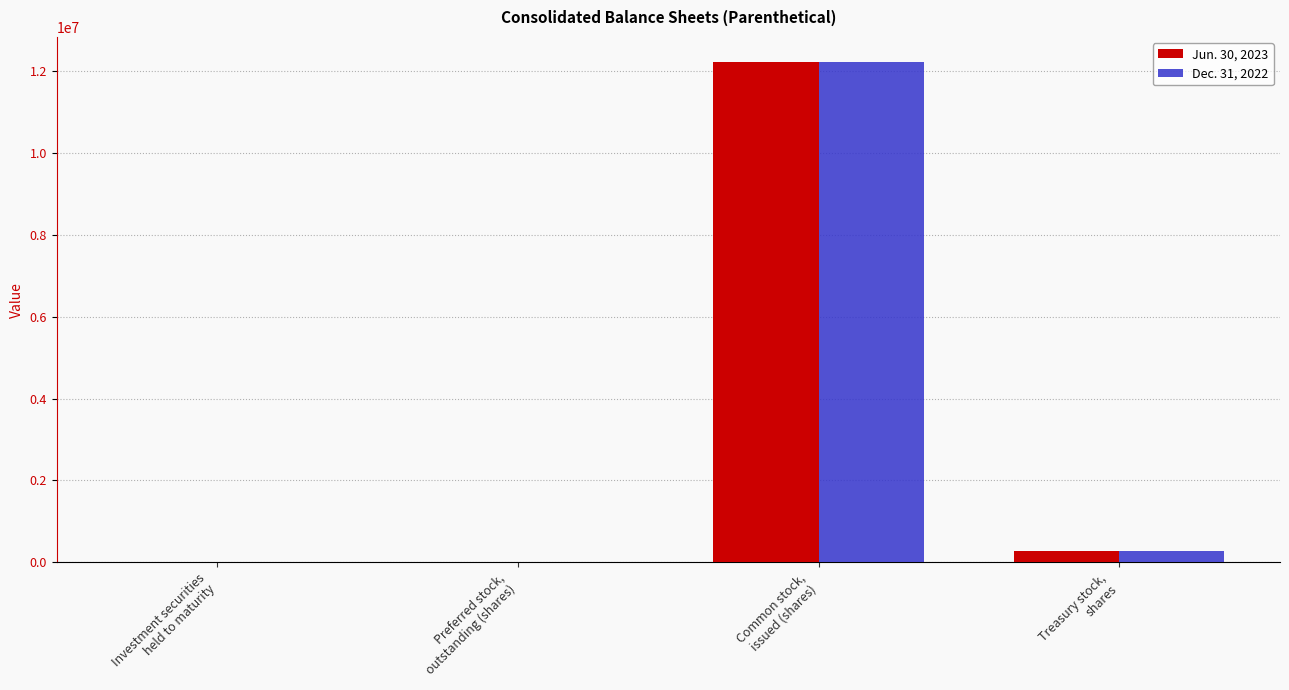

At which label does Dec. 31, 2022 reach its peak?

Common stock,
issued (shares)